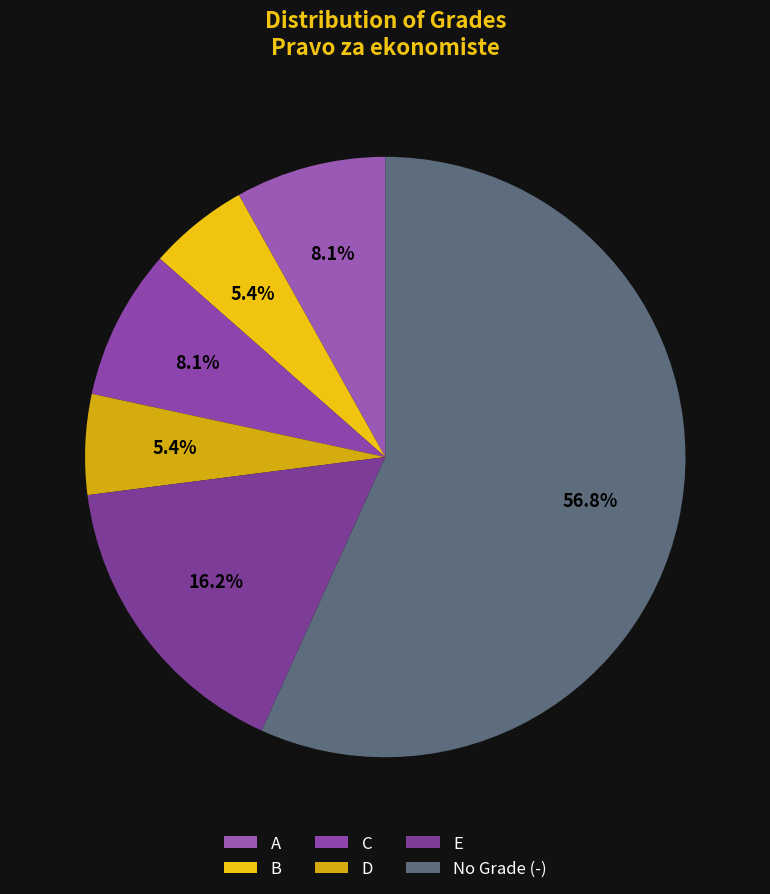

Do E and A together represent more than half of the pie?

No